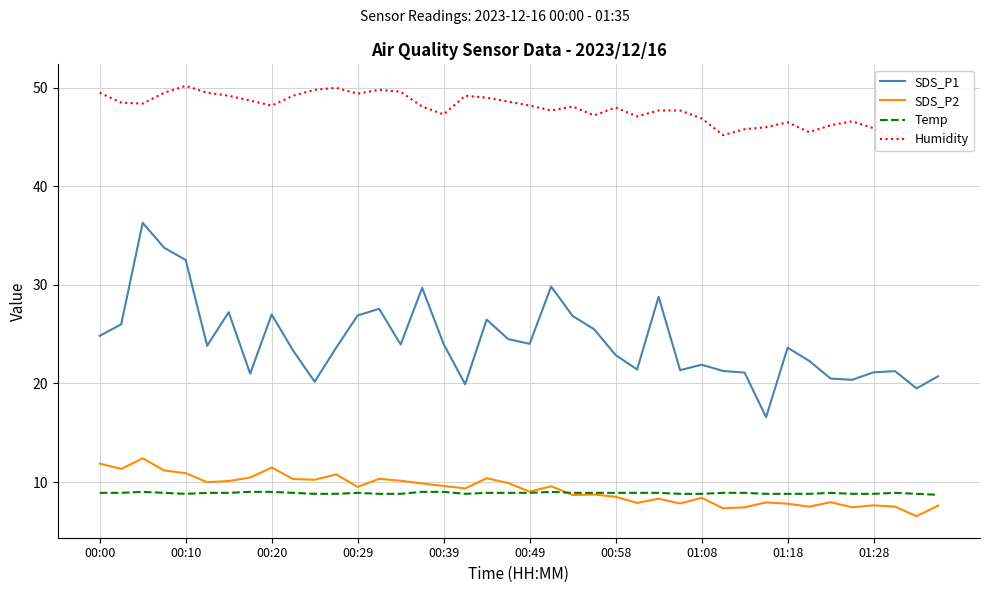

The Temp series shows 8.9 at 00:29. True or false?

True